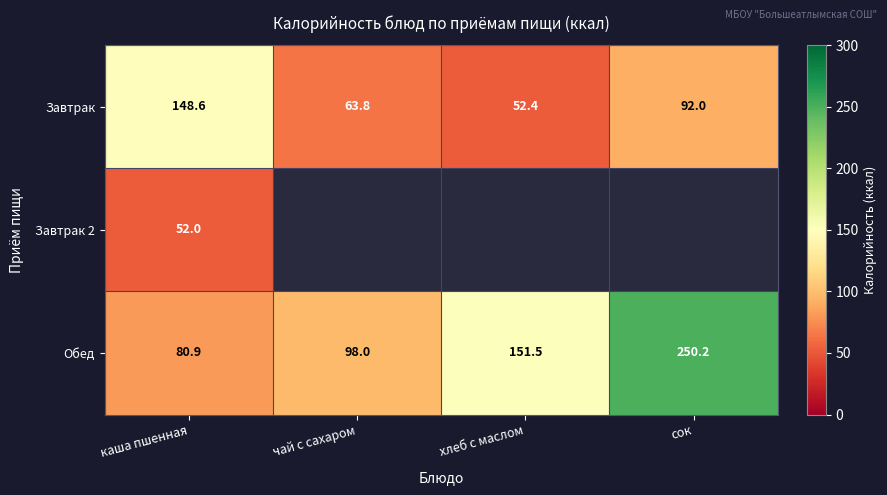

Rank the categories by Обед value from lowest to highest.

каша пшенная, чай с сахаром, хлеб с маслом, сок